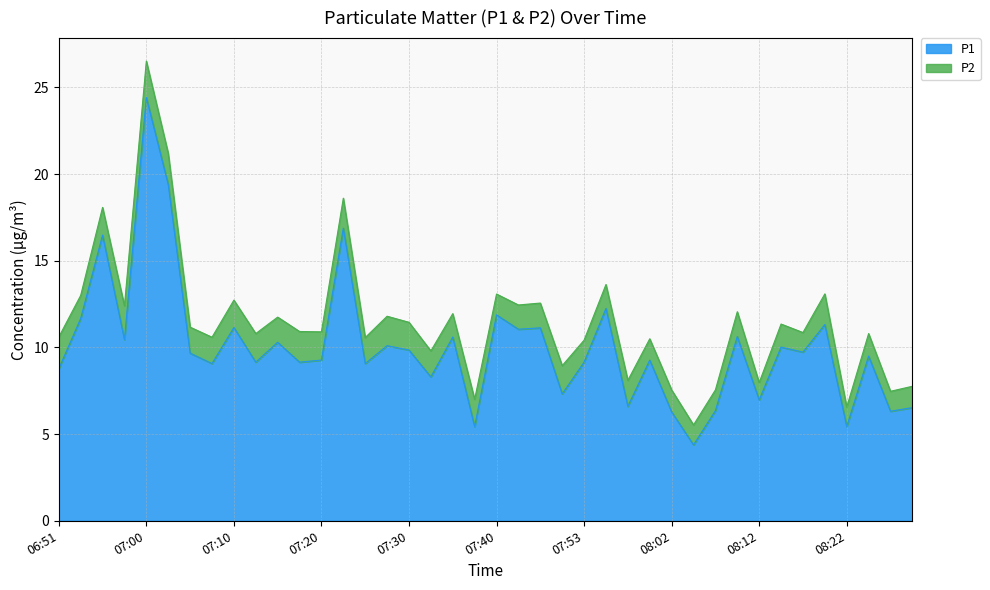

Approximately how many times larger is the value at 07:23 compared to 07:45?

1.5